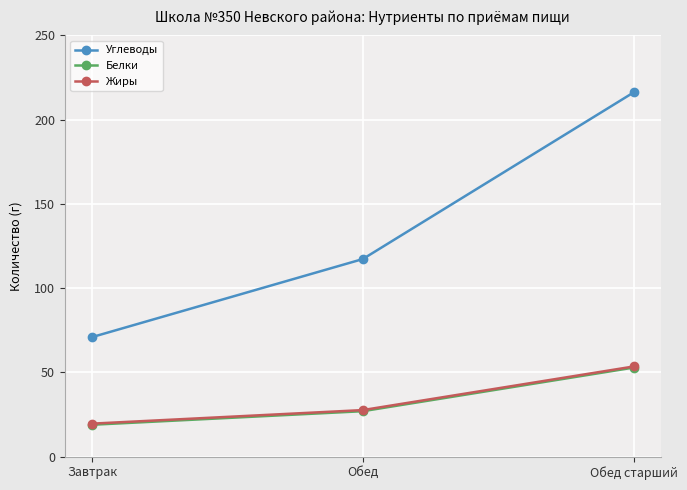

What is the label of the 3rd point from the left?

Обед старший